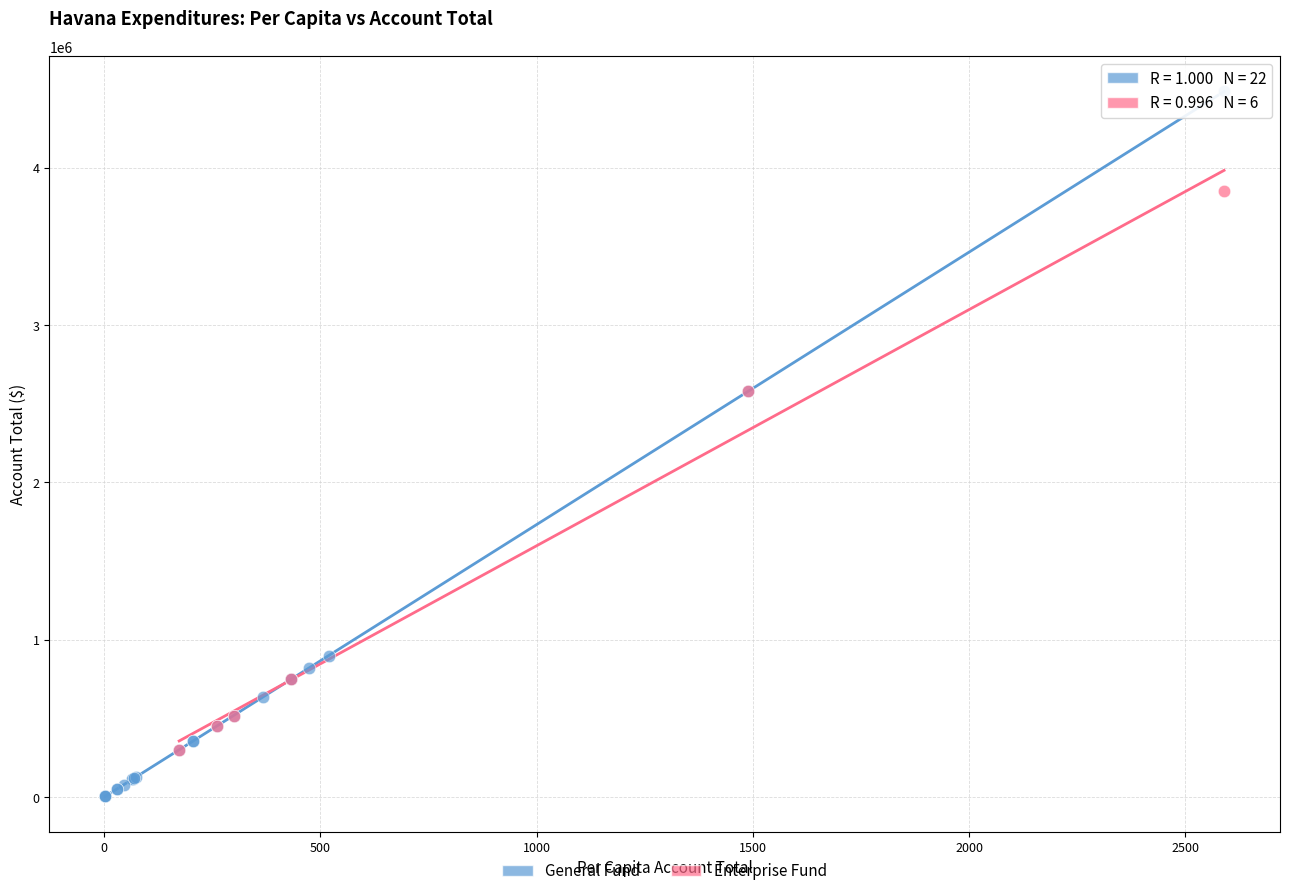

Which series contains the highest Y value?

General Fund